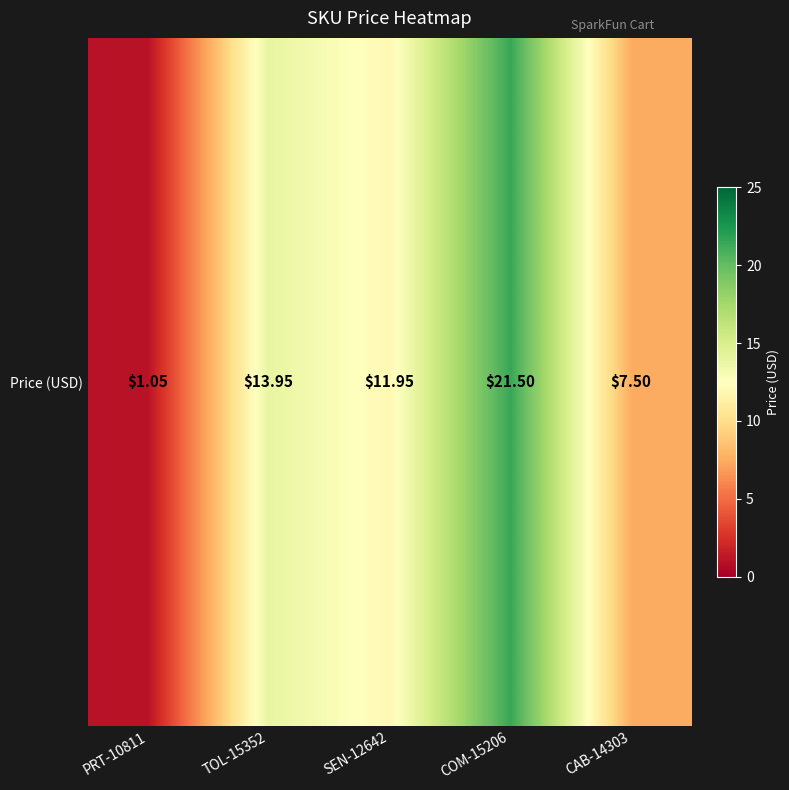

What is the sum of the values at CAB-14303 and COM-15206?

29.0